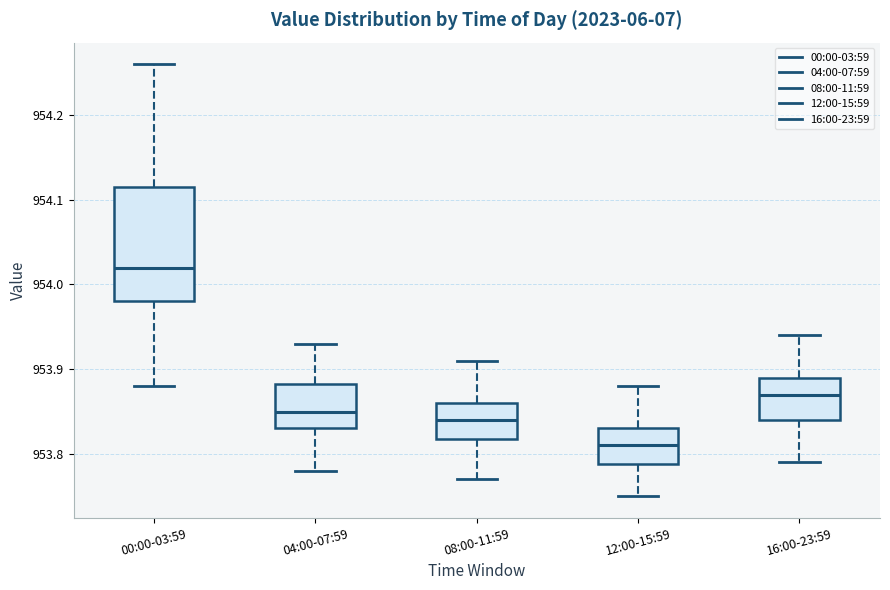

Which box's median line is the lowest?

12:00-15:59